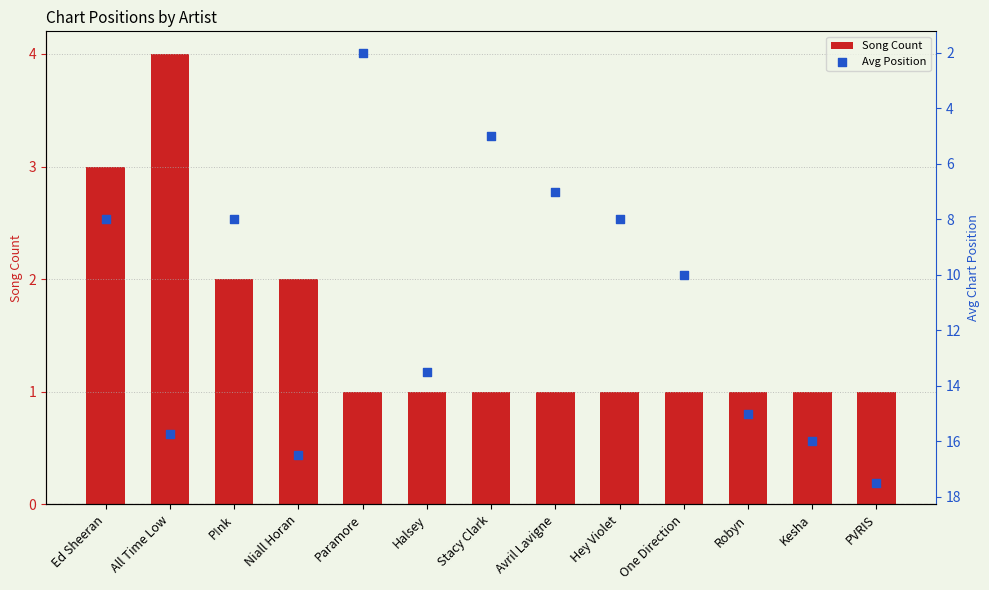

What is the total value across all series at Avril Lavigne?

8.0